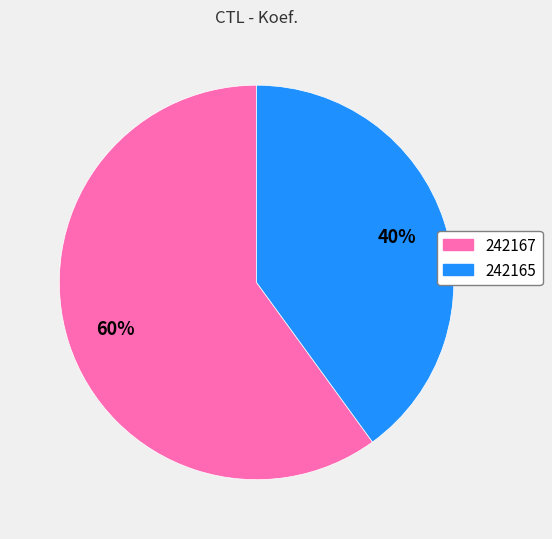

What percentage is the 242165 slice, to the nearest percent?

40%